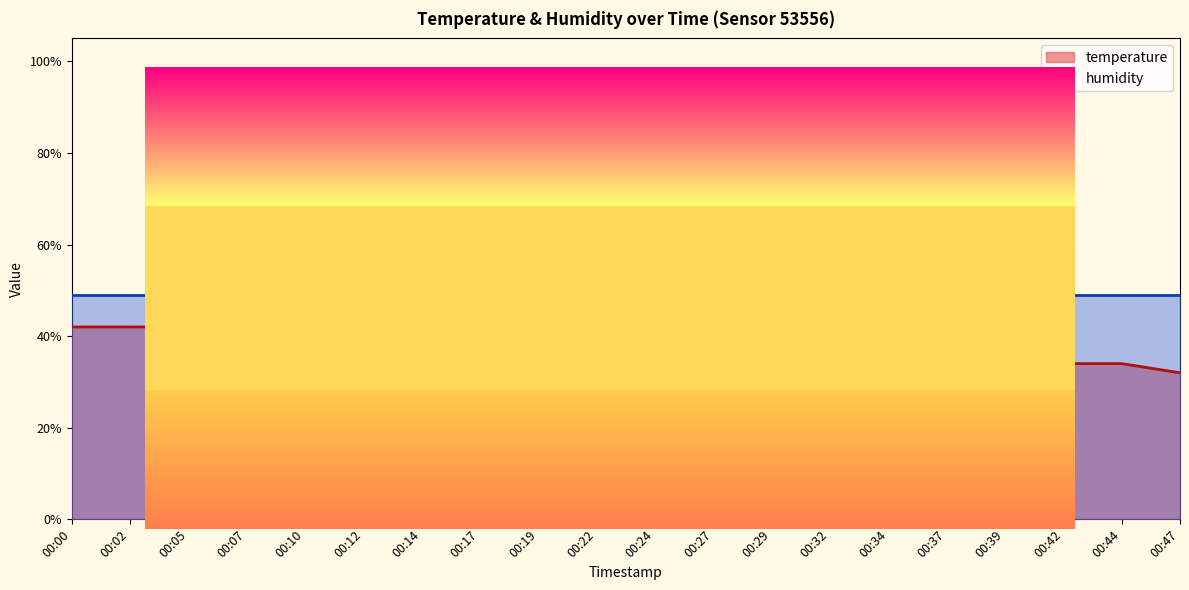

What is the value of the 19th point from the left?

0.3